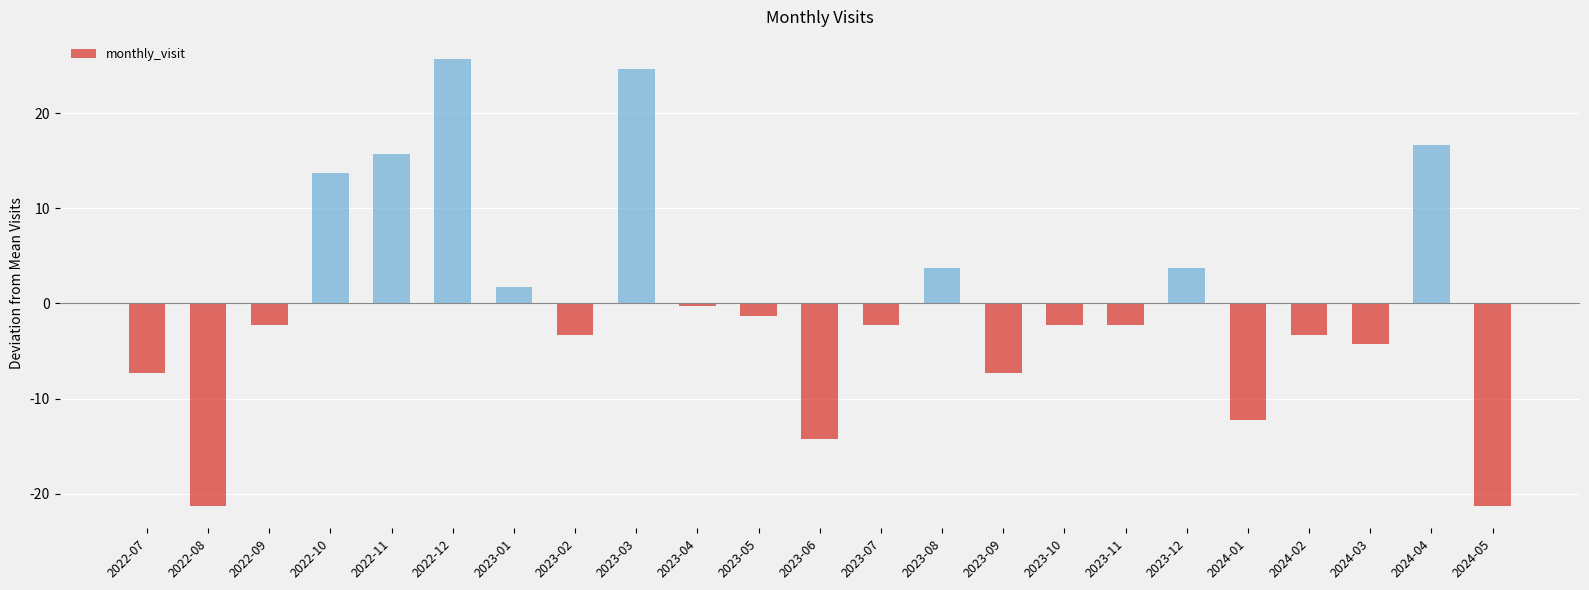

How many data points does each series have?

23